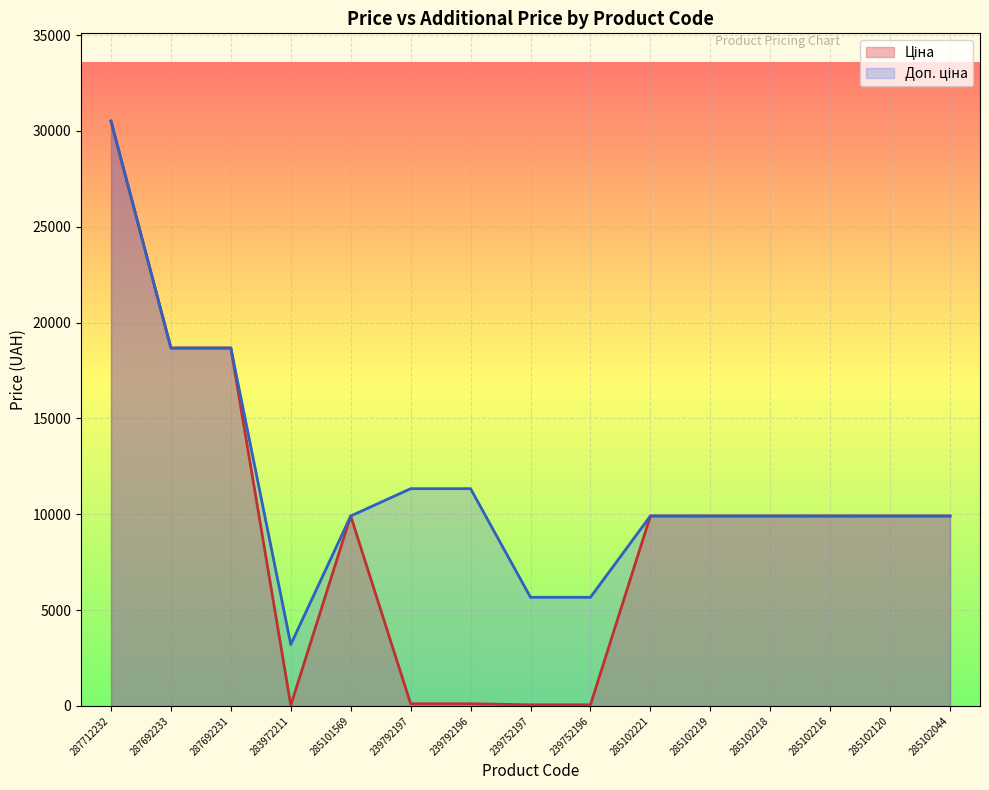

How many lines are shown in the chart?

2